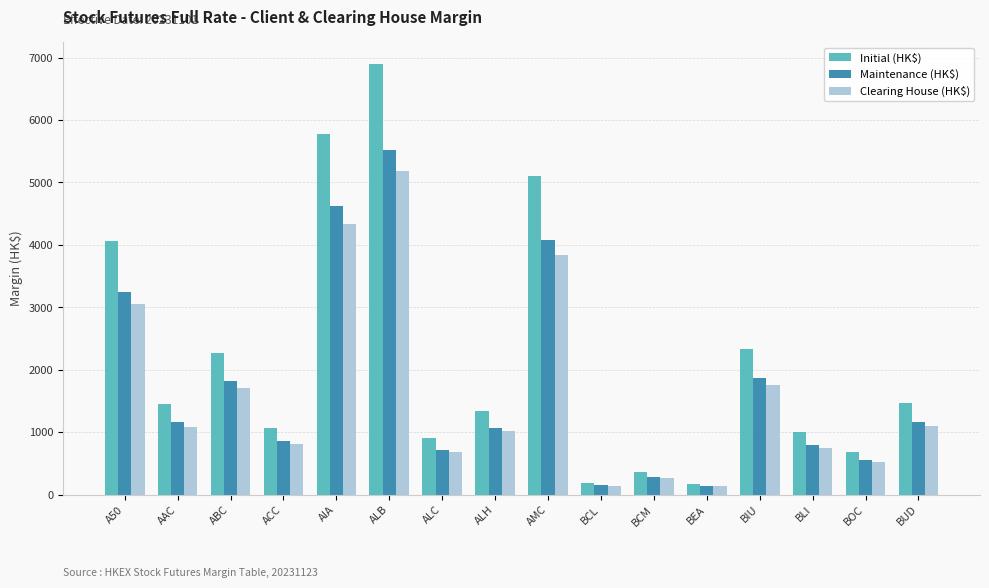

Between A50 and ACC, which series saw the biggest shift?

Initial (HK$)